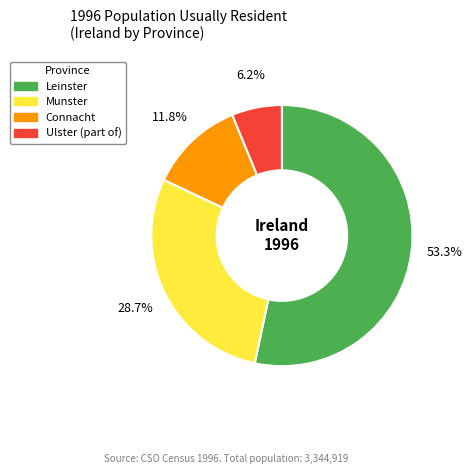

Is it true that Leinster is 53% of the pie?

True